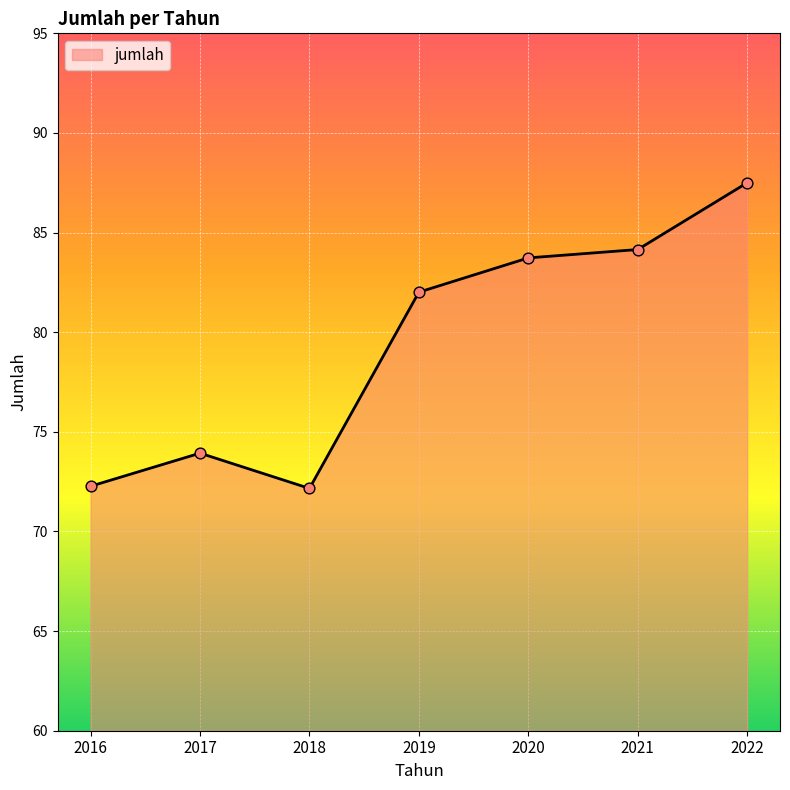

Between 2016 and 2017, which is larger?

2017